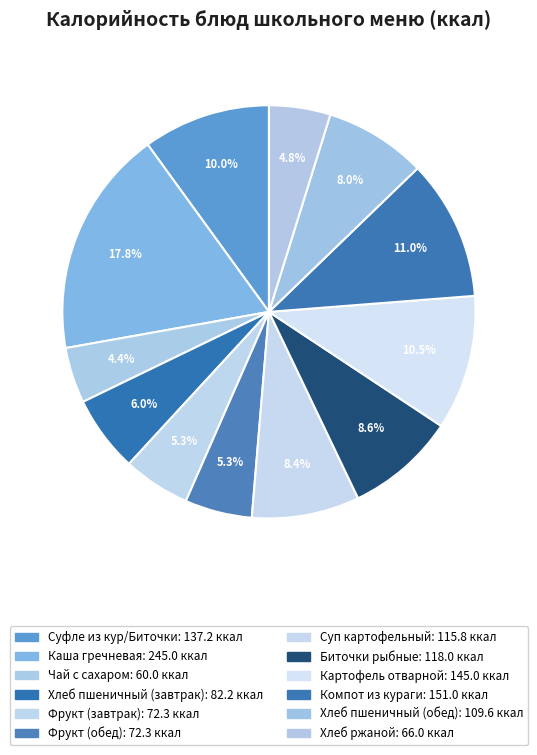

To the nearest percent, what is the difference between the Хлеб пшеничный (обед) and Фрукт (завтрак) slice percentages?

3%